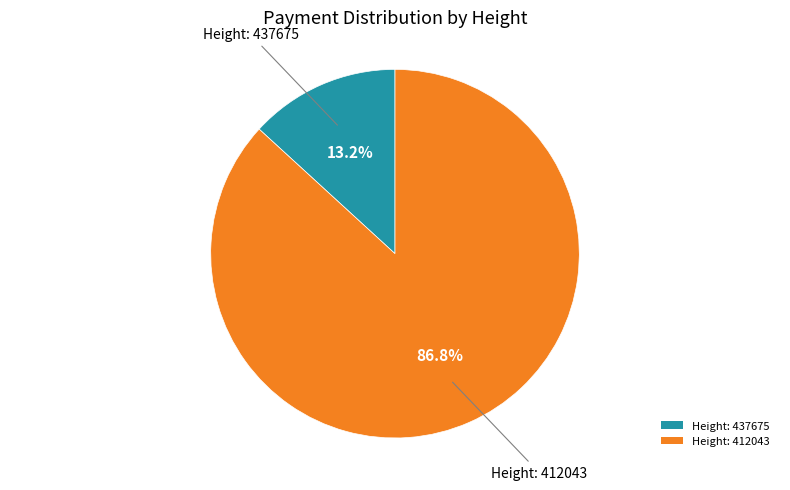

Which slice is the smallest?

Height: 437675